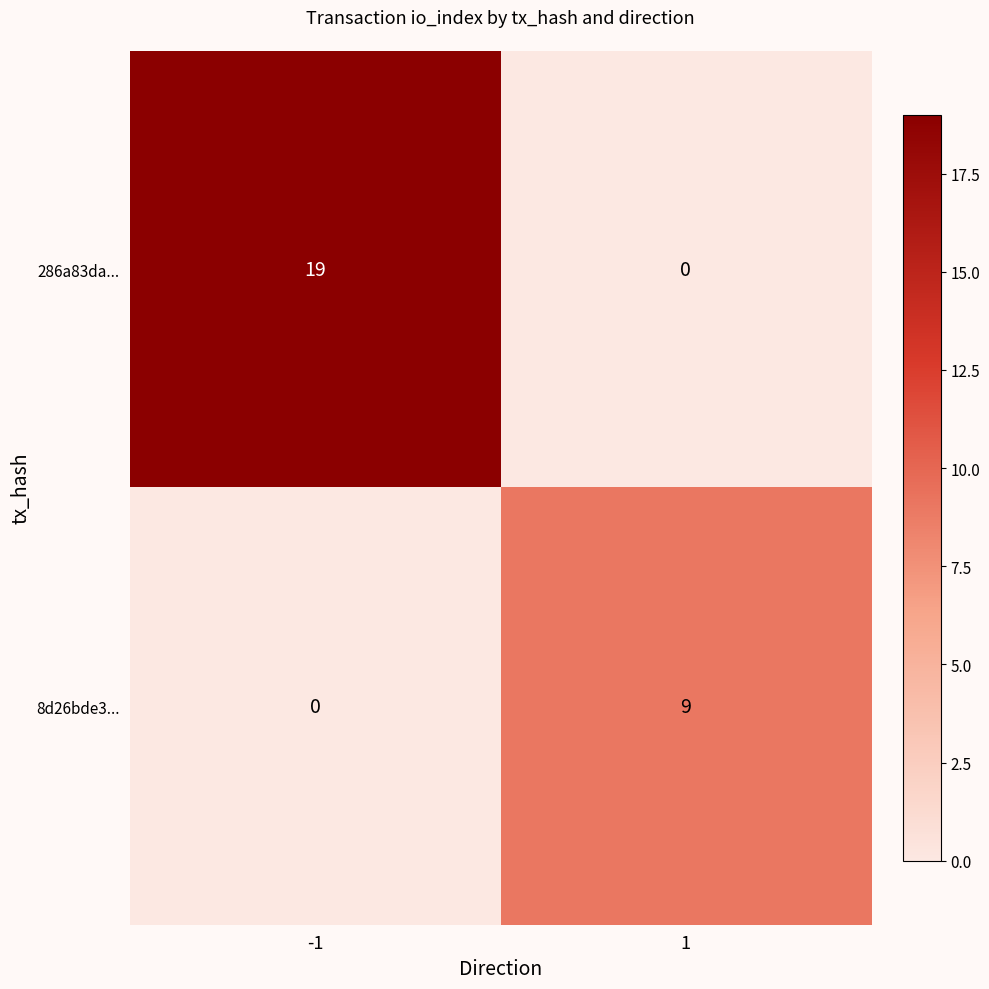

Rank the series by their maximum value, from highest to lowest.

286a83da..., 8d26bde3...